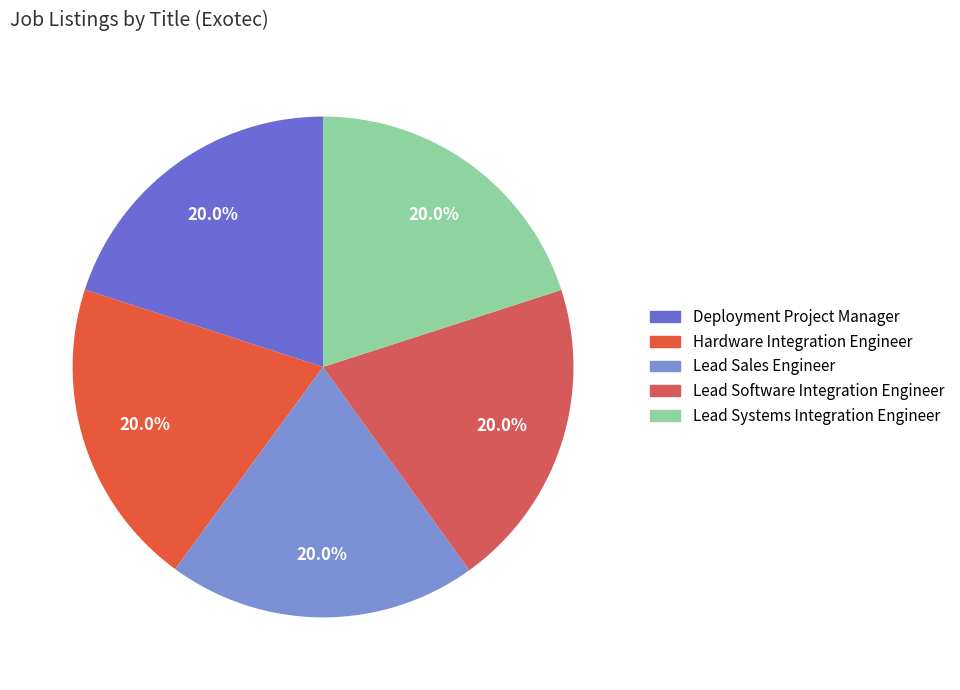

Does Lead Software Integration Engineer represent more than half of the total?

No